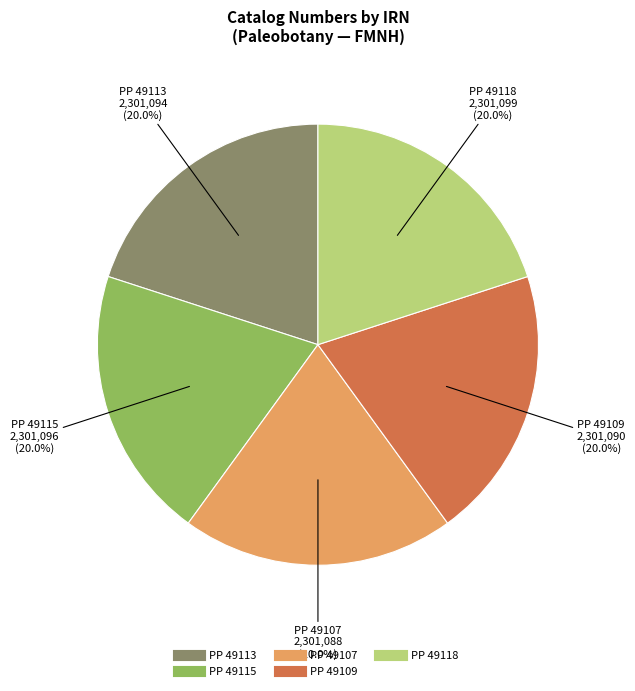

What is the ratio of the value at PP 49115 to the value at PP 49118?

1.0